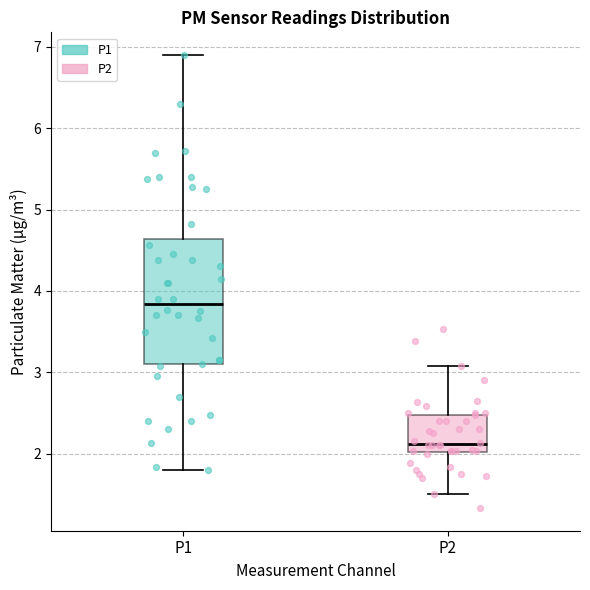

Which box is the tallest, from its lower edge to its upper edge?

P1